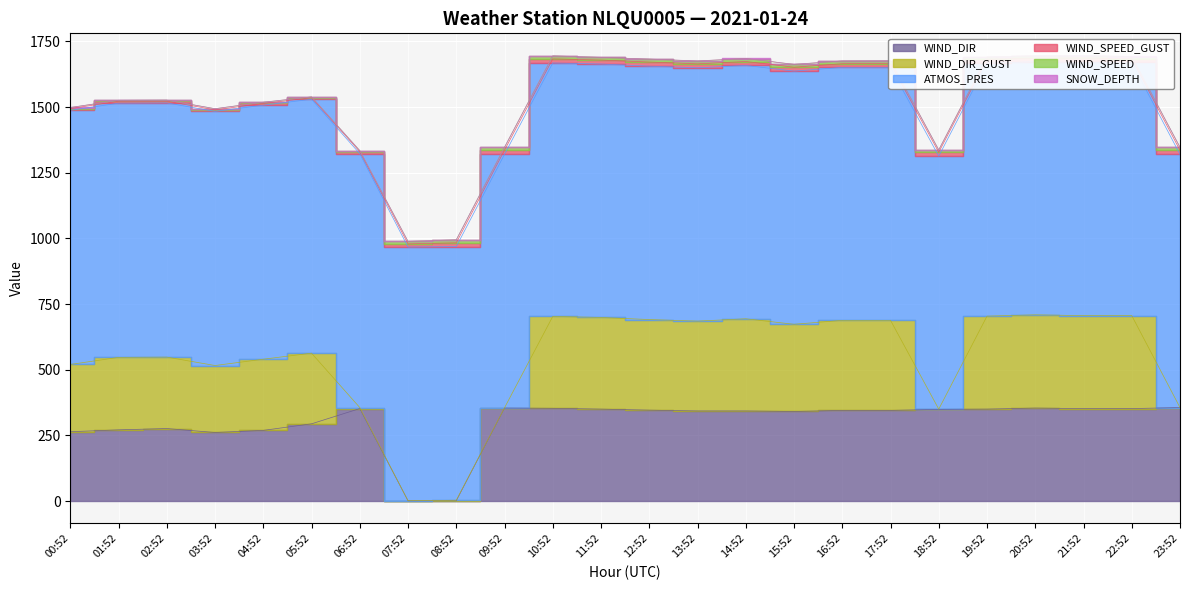

What is the lowest value of the WIND_SPEED series?

2.7